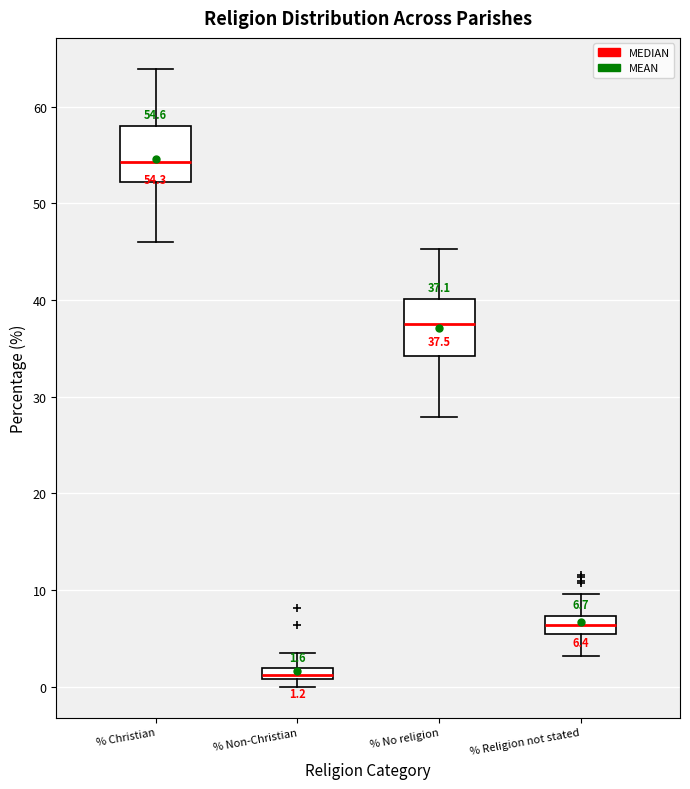

Which box has the lowest median line?

% Non-Christian